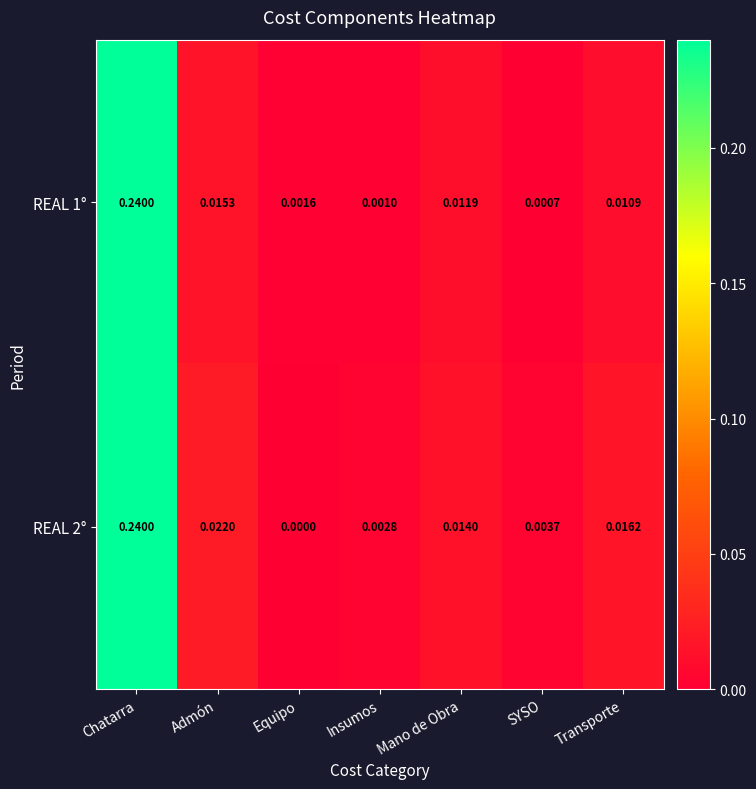

Rank the series at Insumos from lowest to highest value.

REAL 1°, REAL 2°